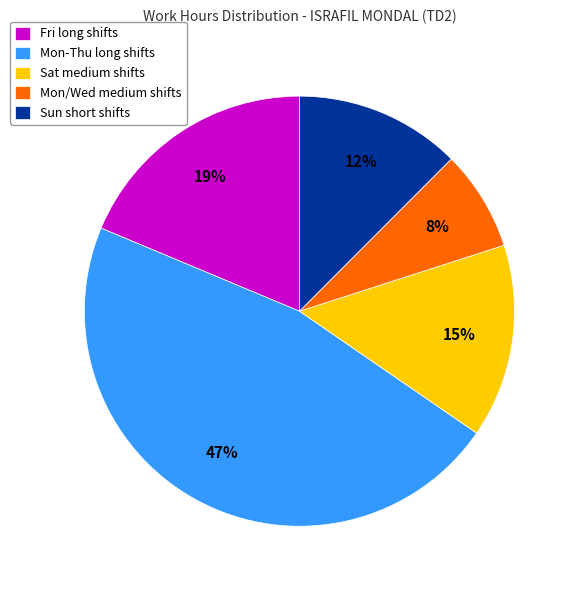

What is the ratio of the value at Mon/Wed medium shifts to the value at Sat medium shifts?

0.5